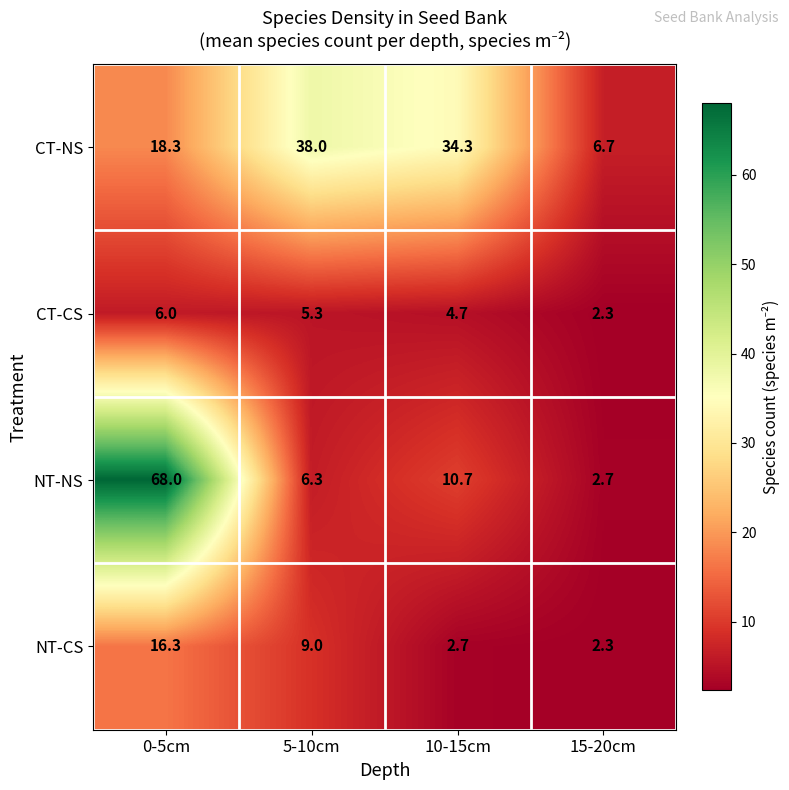

True or false: CT-CS has a value of 2.4 at 10-15cm.

False